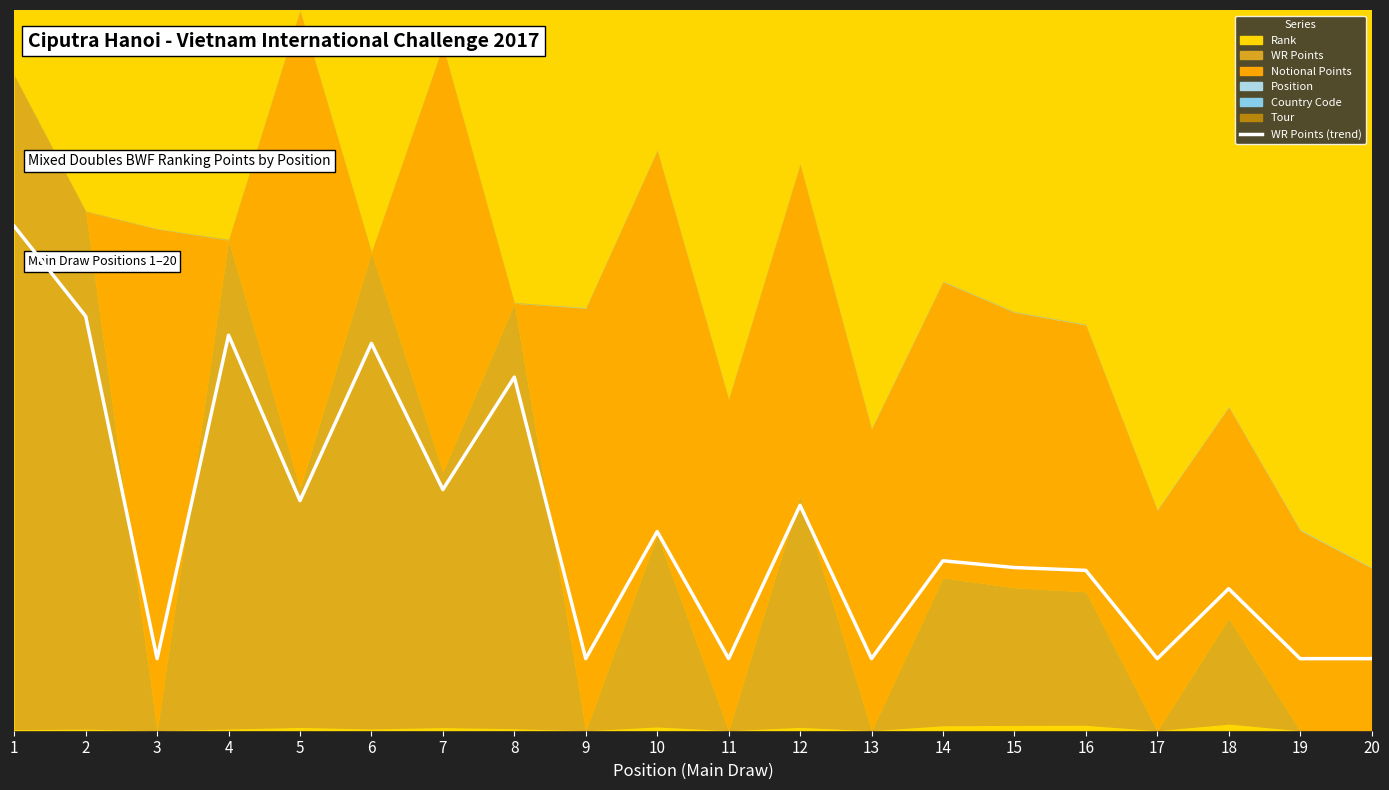

What is the maximum value shown in the chart?

70.0